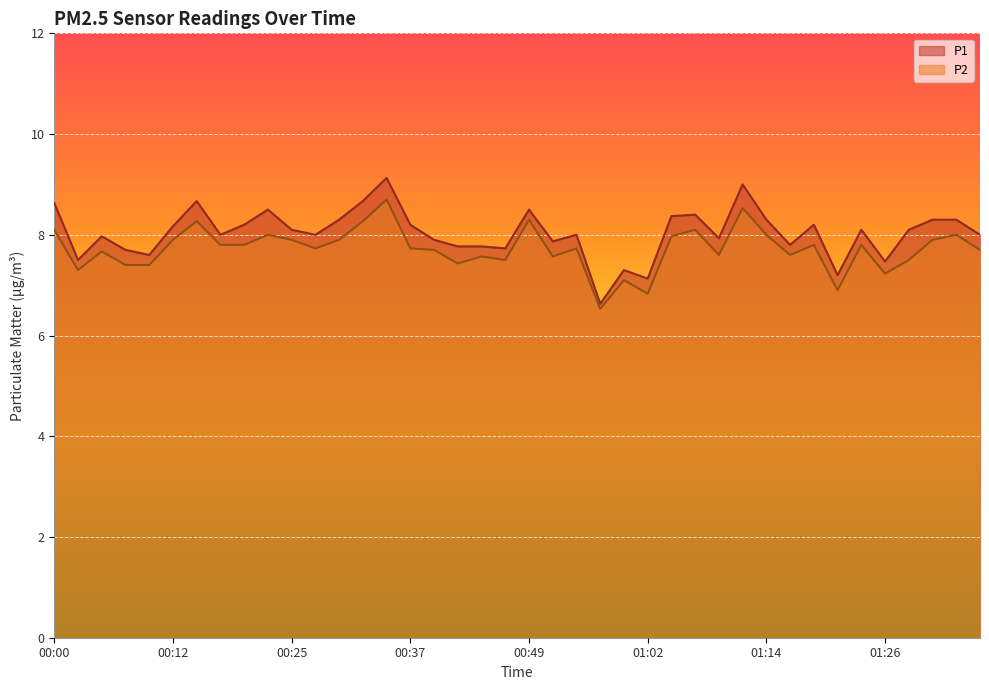

What is the difference between the highest and lowest values at 01:02?

0.3